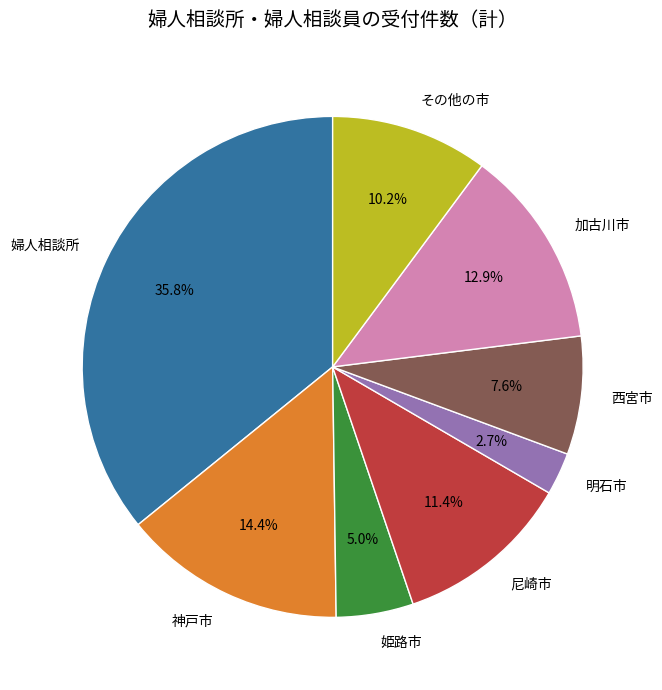

To the nearest percent, what is the combined percentage of 尼崎市 and その他の市?

22%